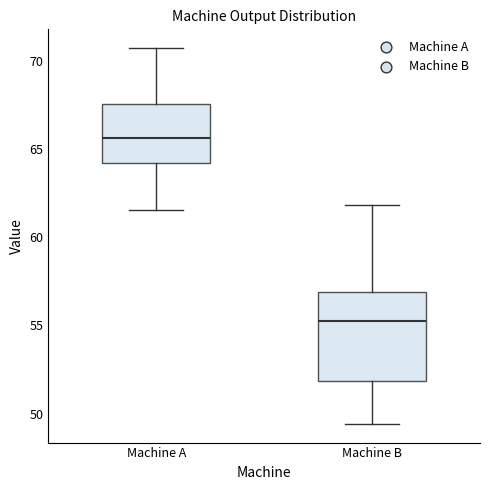

Where does the median line of the box for Machine A sit on the y-axis? The values are not printed on the chart, so give them approximately, as read against the axis.

65.5